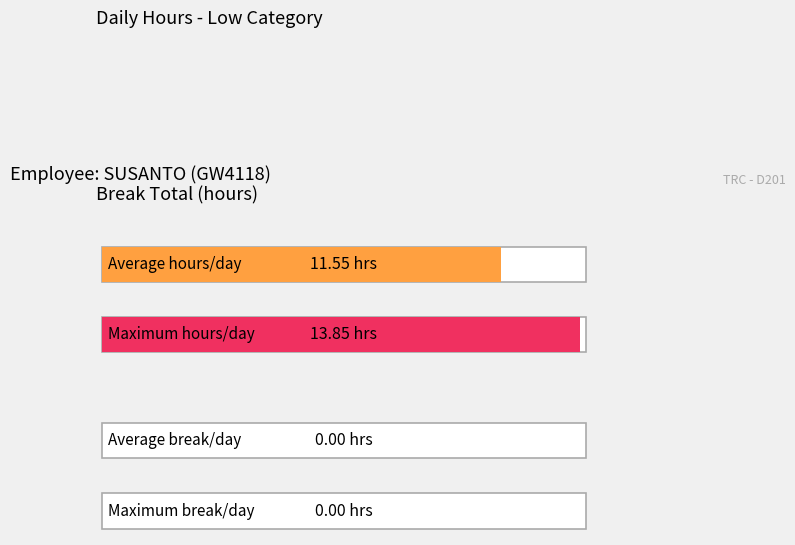

Is it true that Break Total equals 0.0 at 27?

True